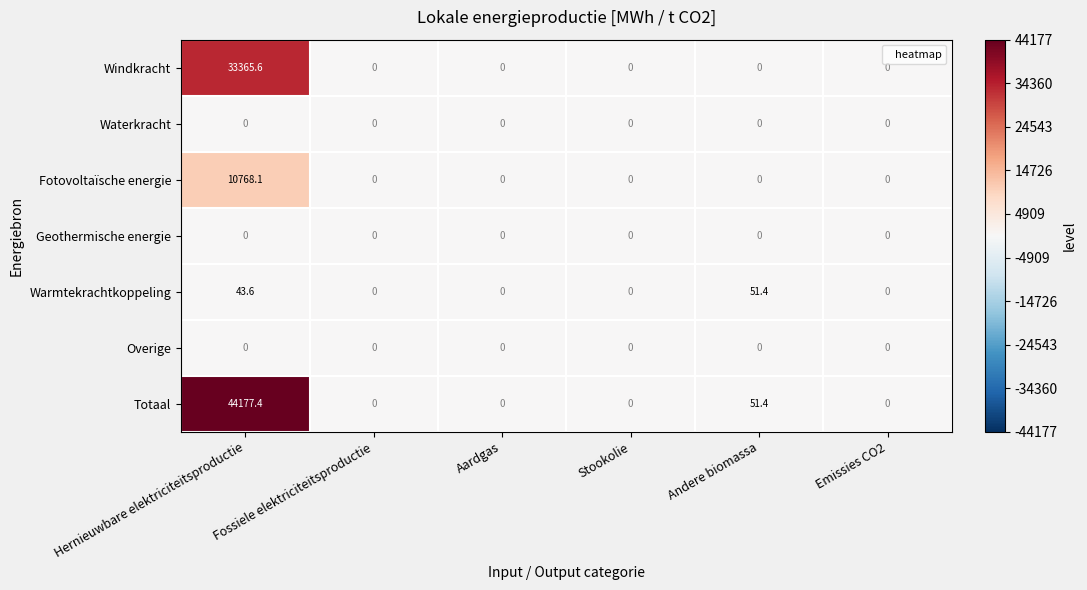

At how many categories does at least one series exceed 40324?

1